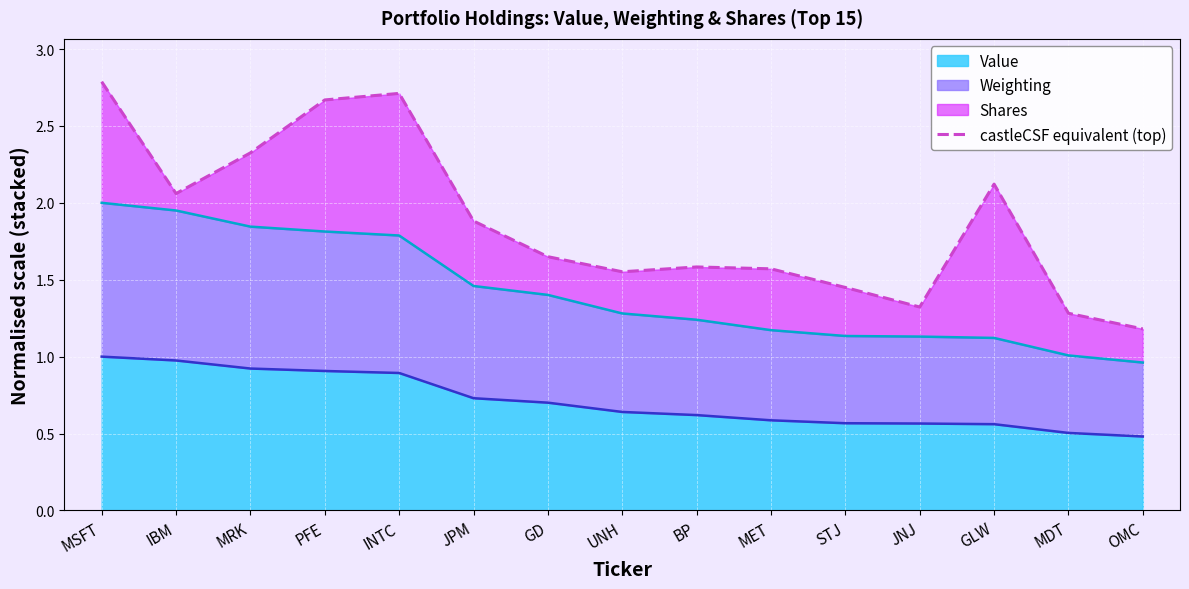

True or false: Value has a value of 0.5 at OMC.

True